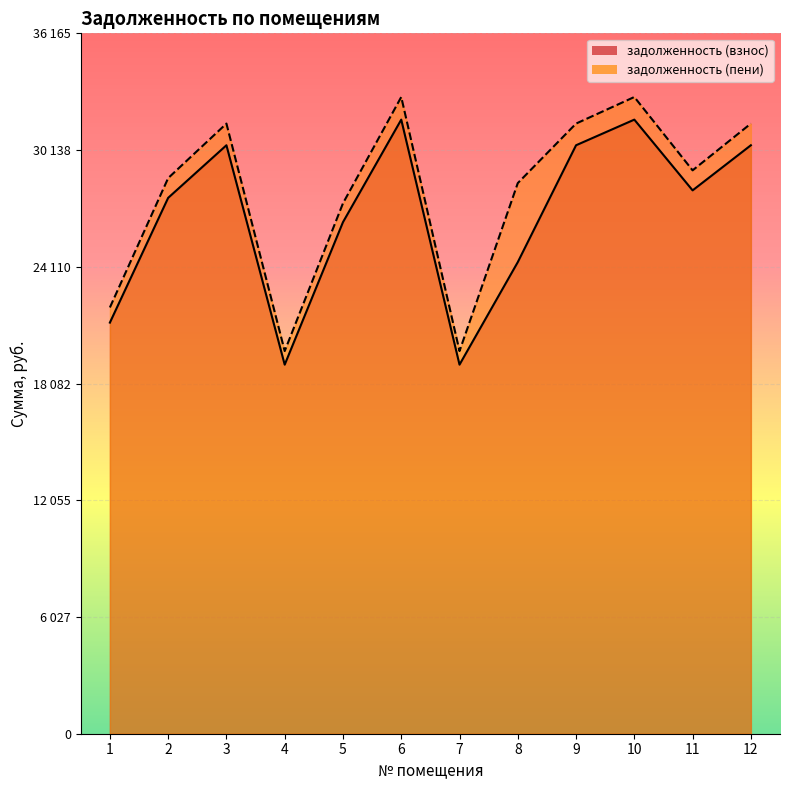

Where does the задолженность (пени) series first go above 29090?

3